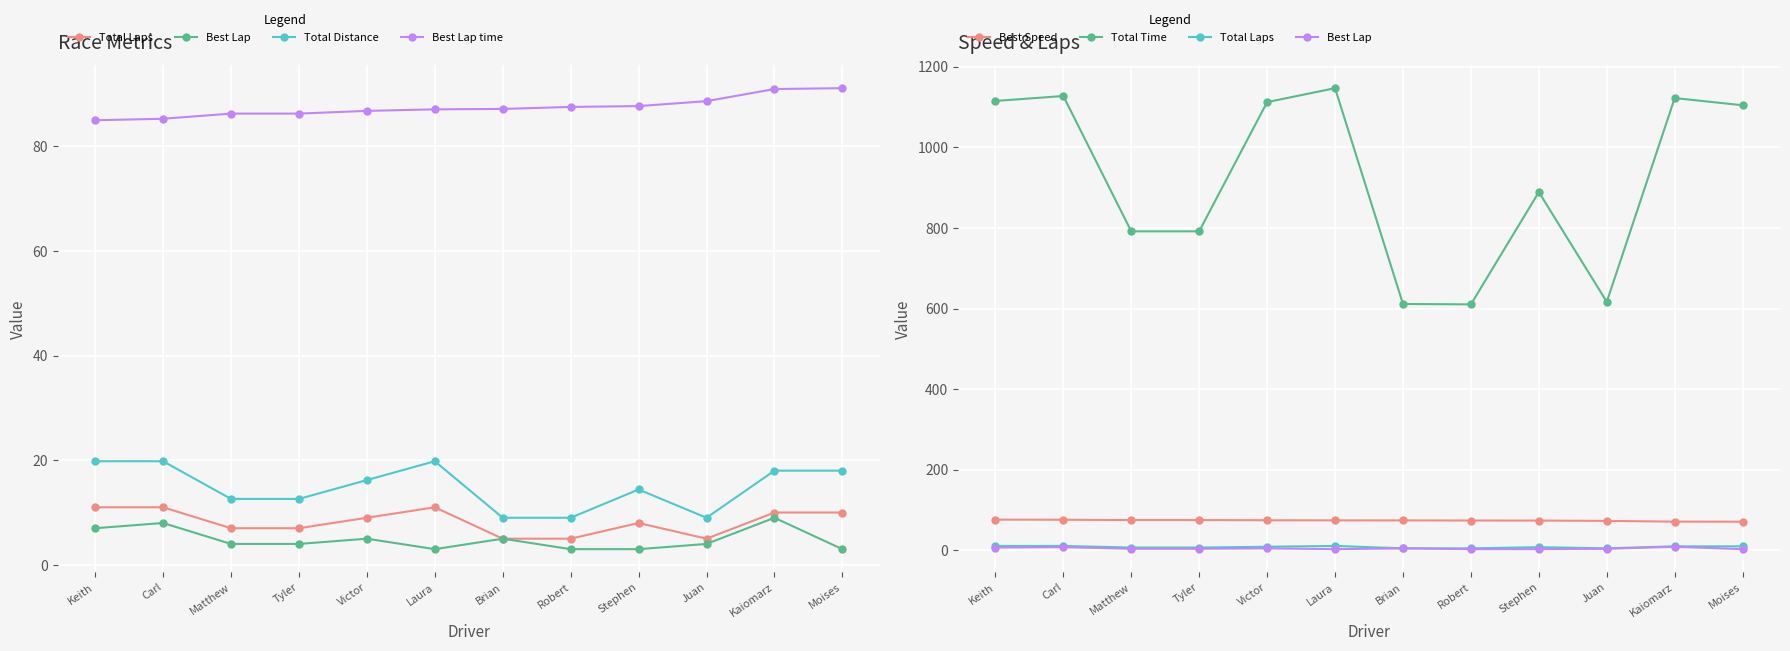

How many series are shown in this chart?

6